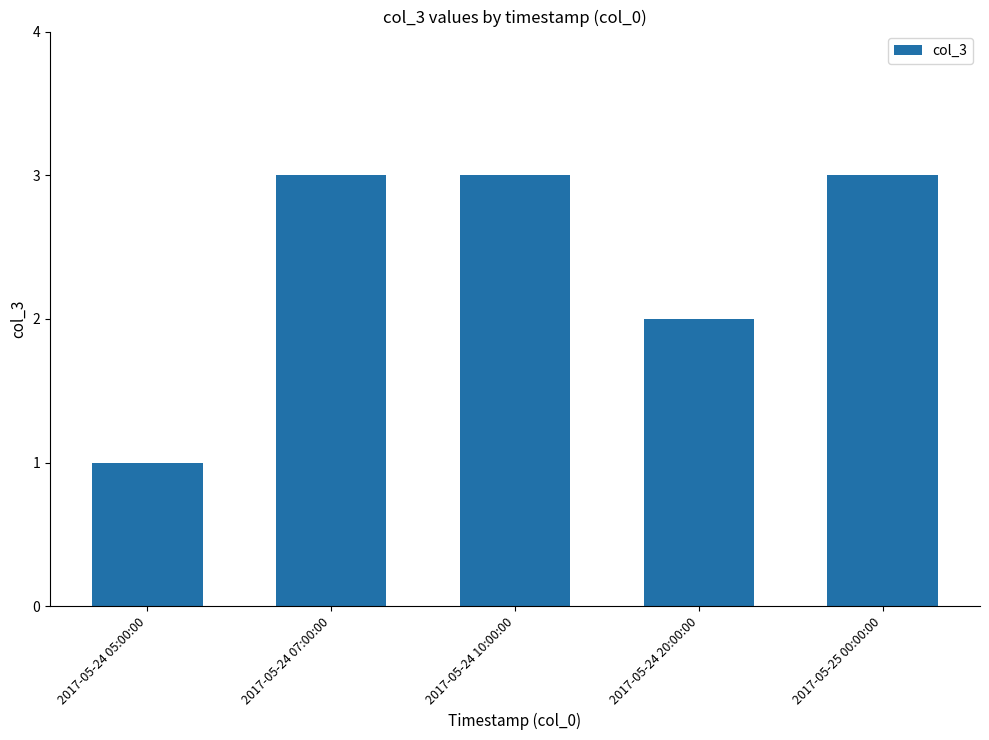

Which has a higher value, 2017-05-24 20:00:00 or 2017-05-24 05:00:00?

2017-05-24 20:00:00